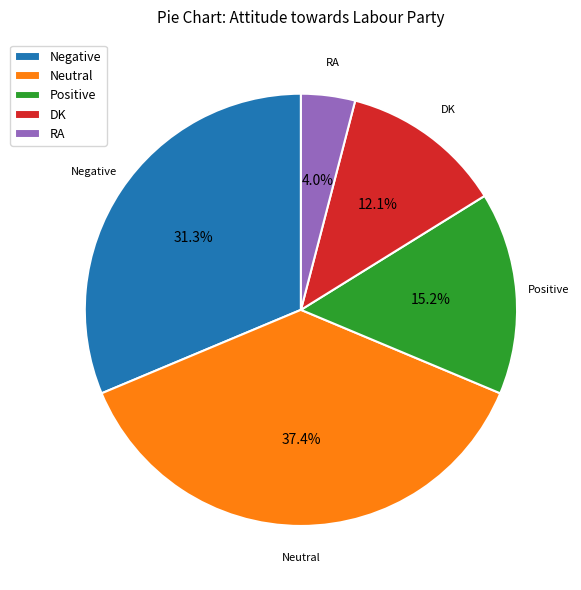

Count the number of slices in the pie.

5